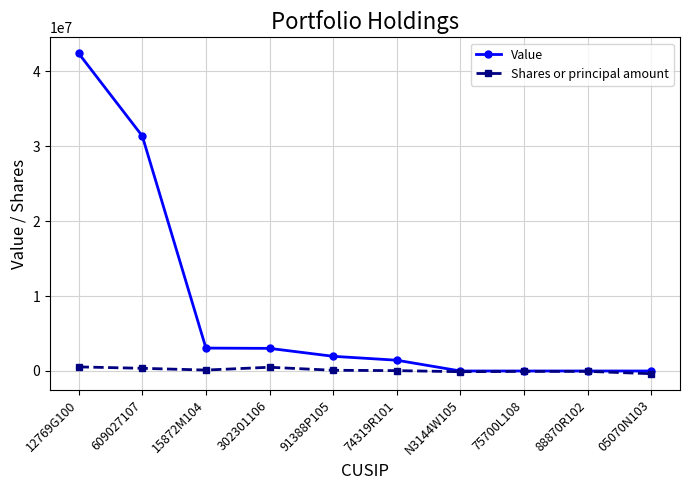

What is the maximum value for Value?

42406000